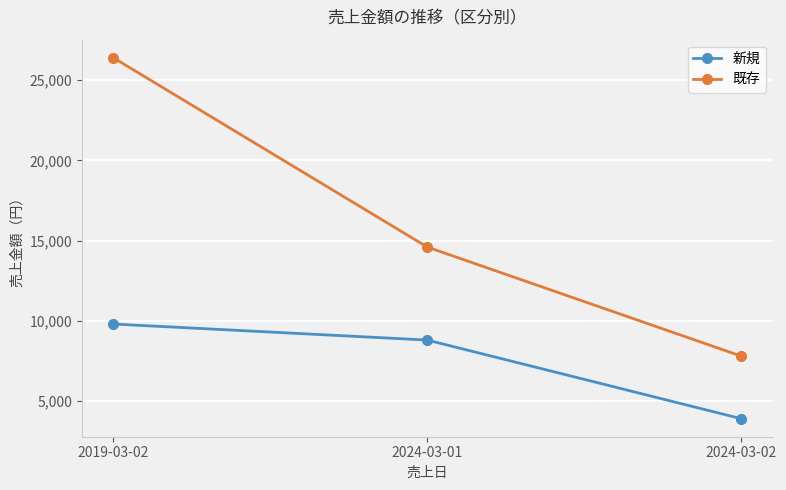

Does the chart display data point markers on the line(s)?

Yes